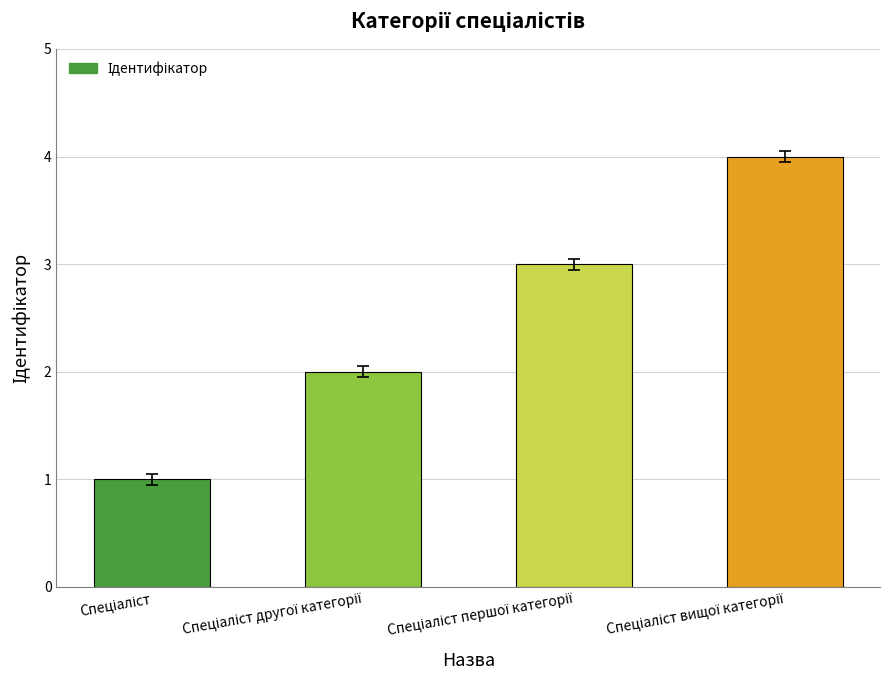

Reading left to right, list all the values displayed in this chart.

1	2	3	4